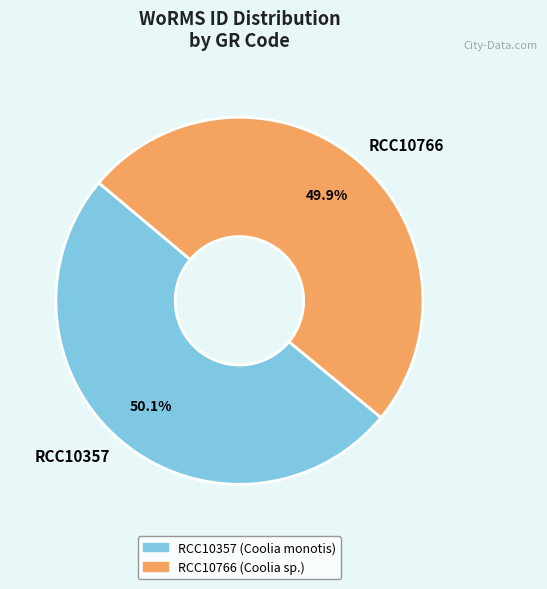

How many slices are in this pie chart?

2